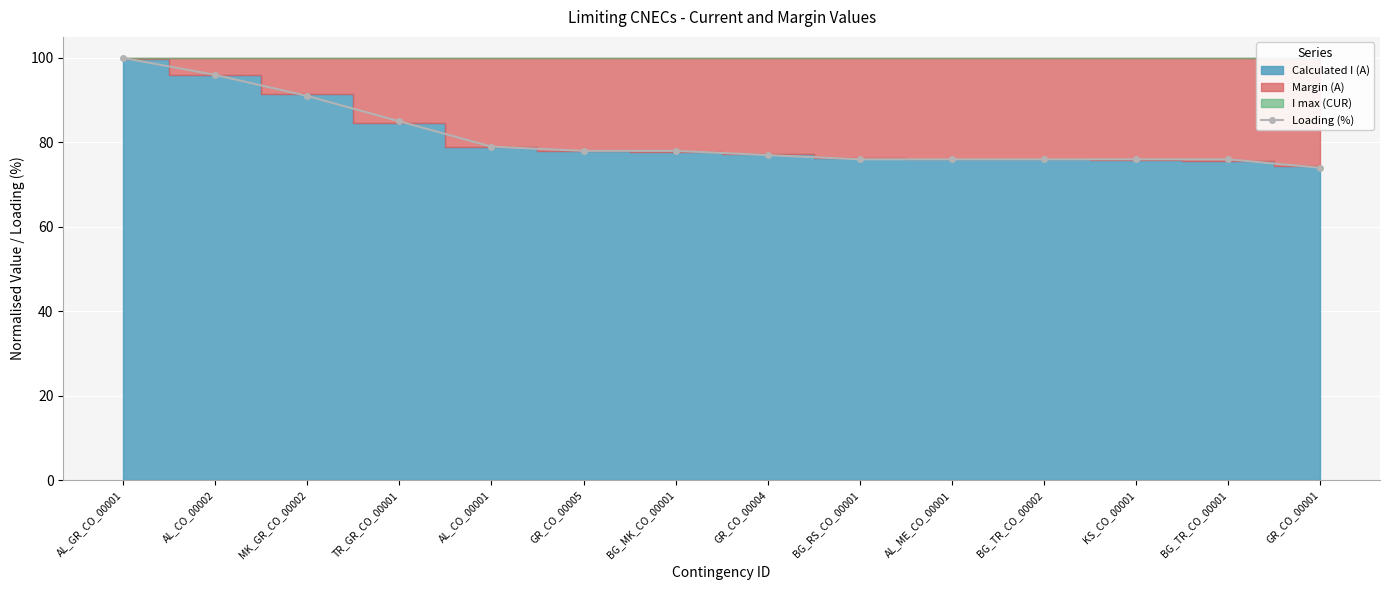

Reading left to right, list all the values displayed in this chart.

100	96	91	85	79	78	78	77	76	76	76	76	76	74